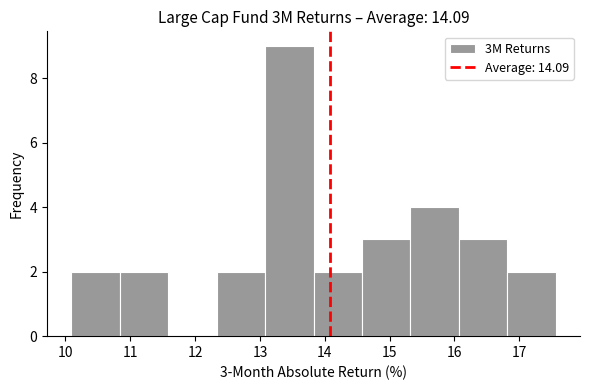

Over which range of the x-axis is the bar tallest?

13.1 to 13.8